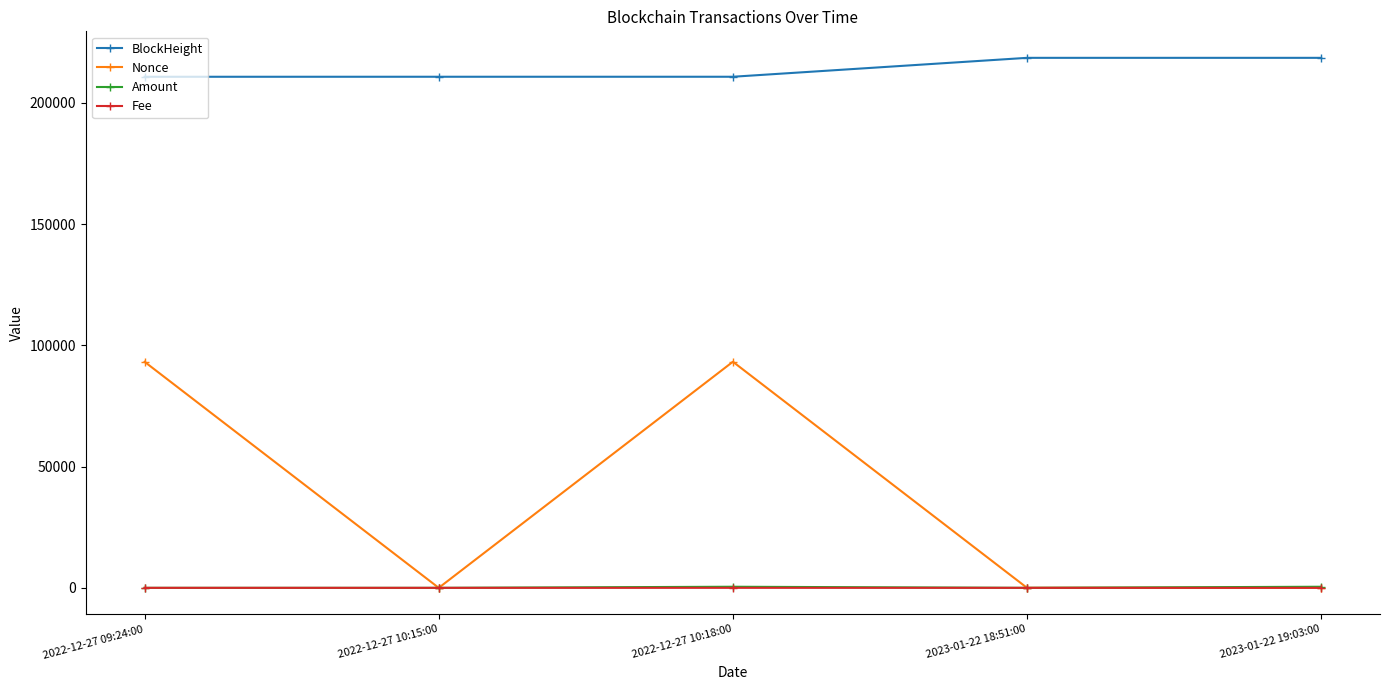

What is the difference between the highest and lowest values at 2023-01-22 18:51:00?

218528.8